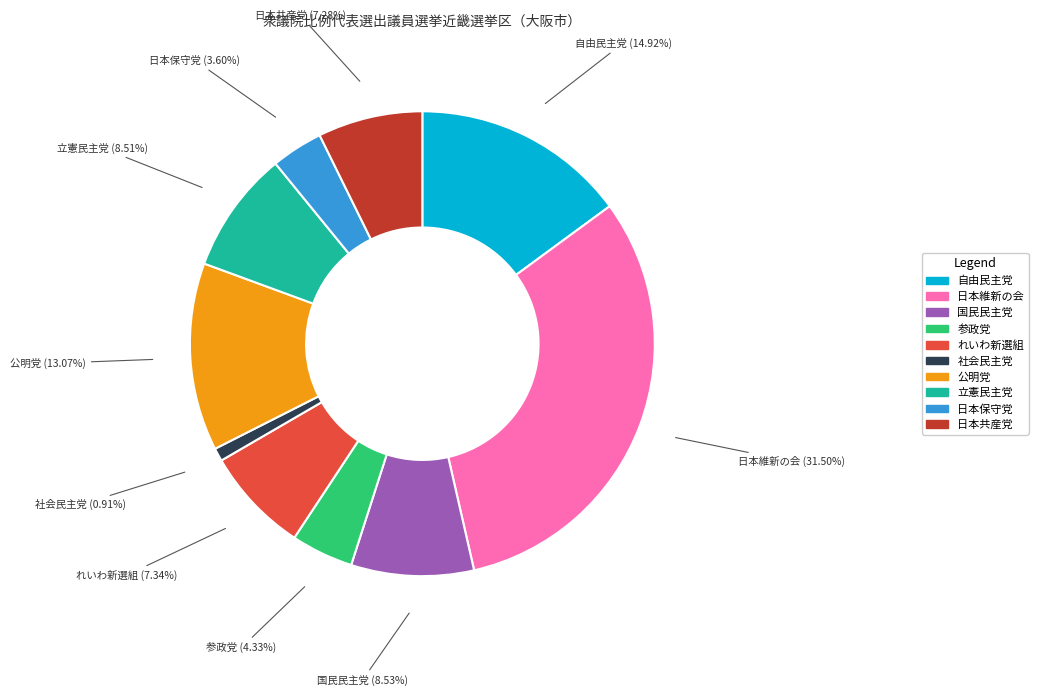

Does 参政党 account for over 50% of the chart?

No